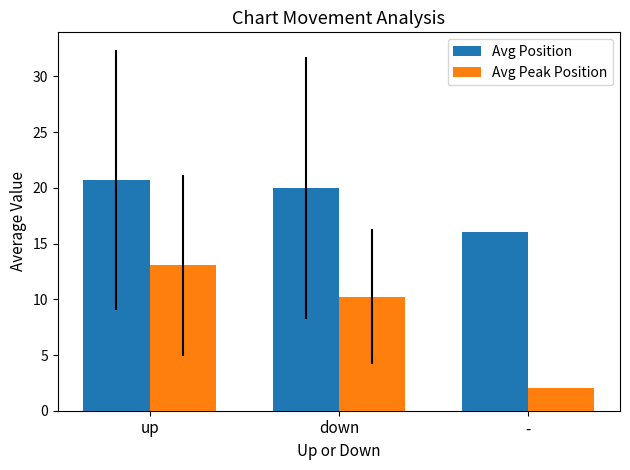

Is the value of Avg Peak Position at up greater than the value of Avg Position at up?

No